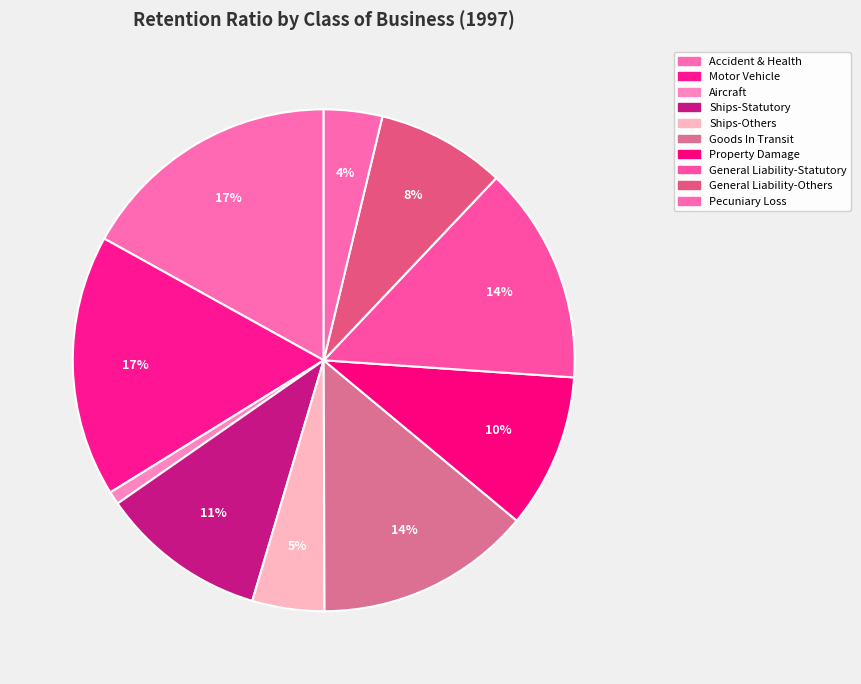

Is Ships-Others the majority of the pie?

No